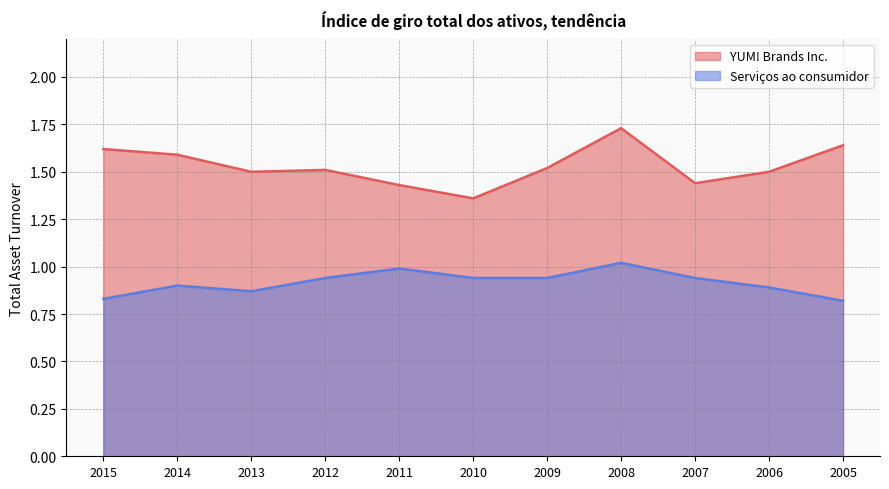

At how many categories does at least one series exceed 1?

11